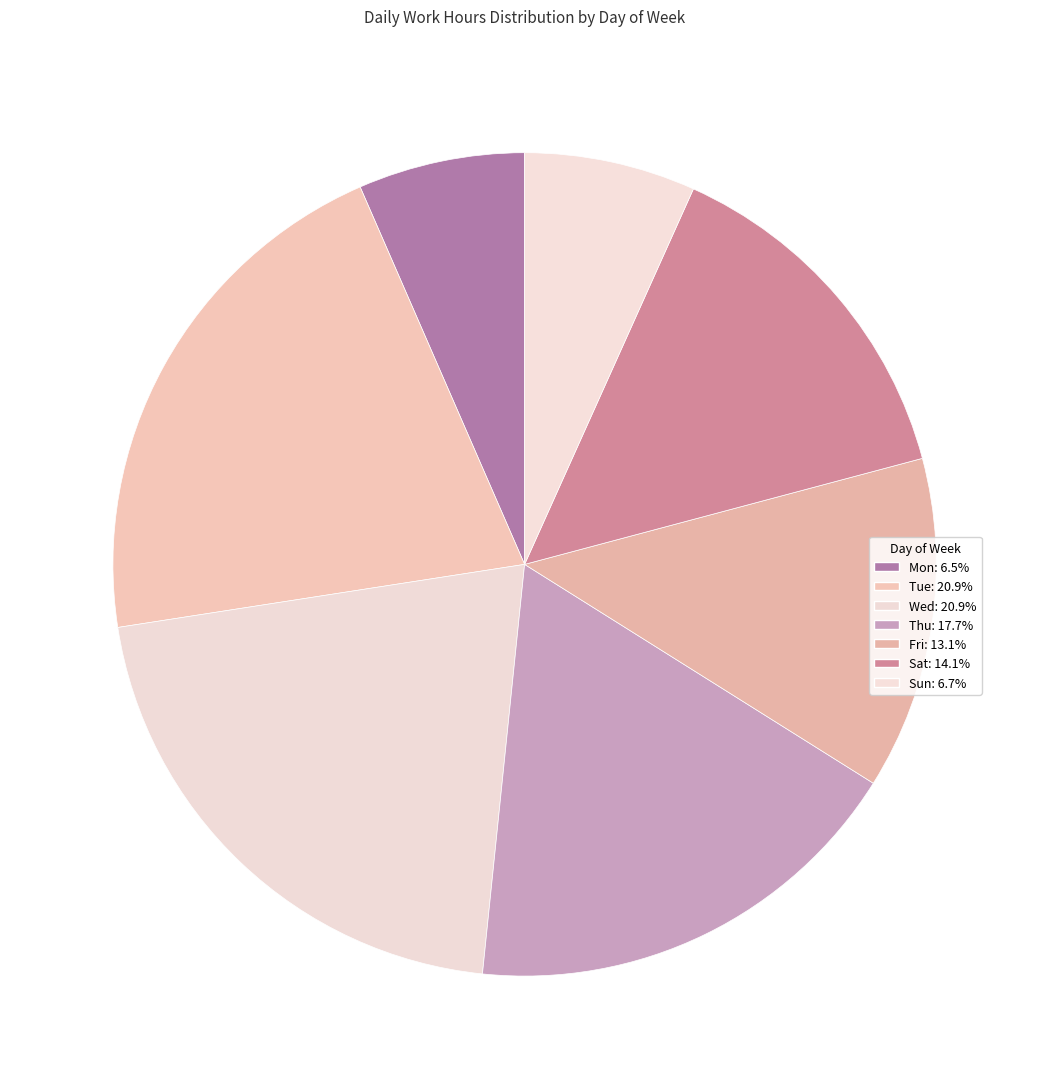

How many slices are in this pie chart?

7